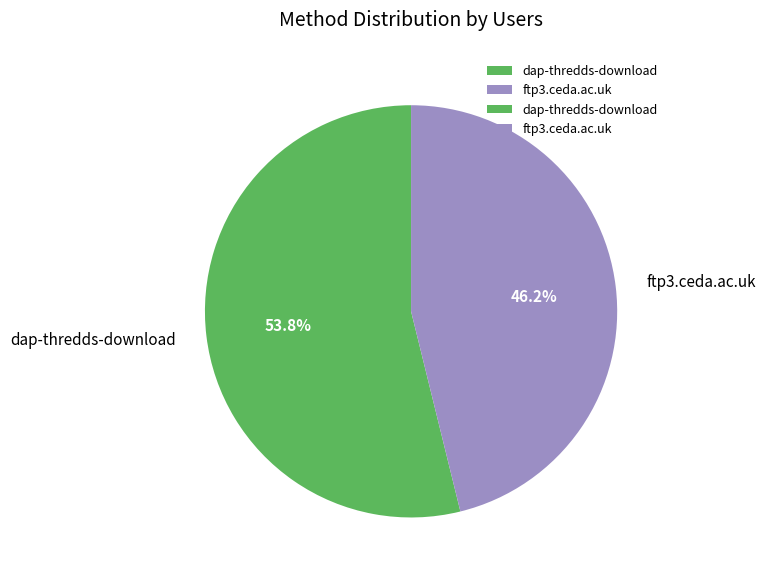

What percentage do ftp3.ceda.ac.uk and dap-thredds-download together represent?

100.0%